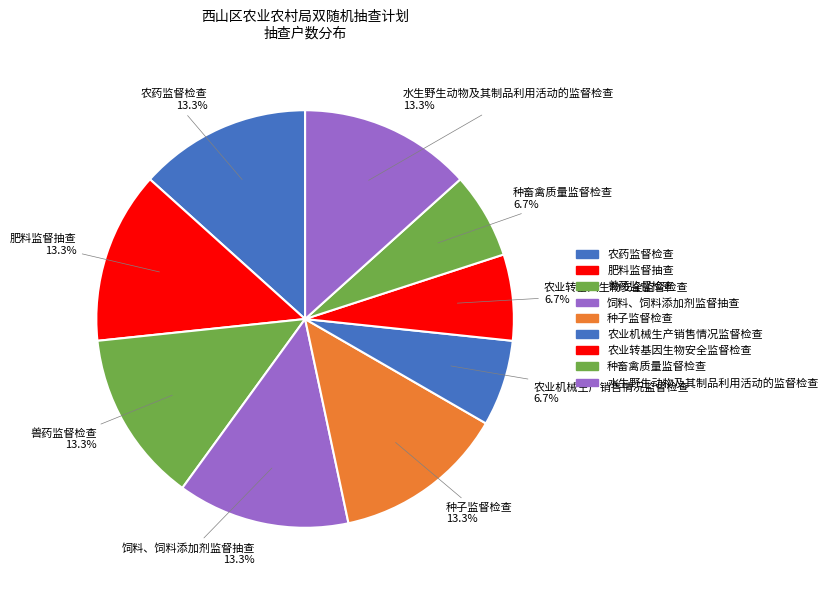

Count the number of slices in the pie.

9